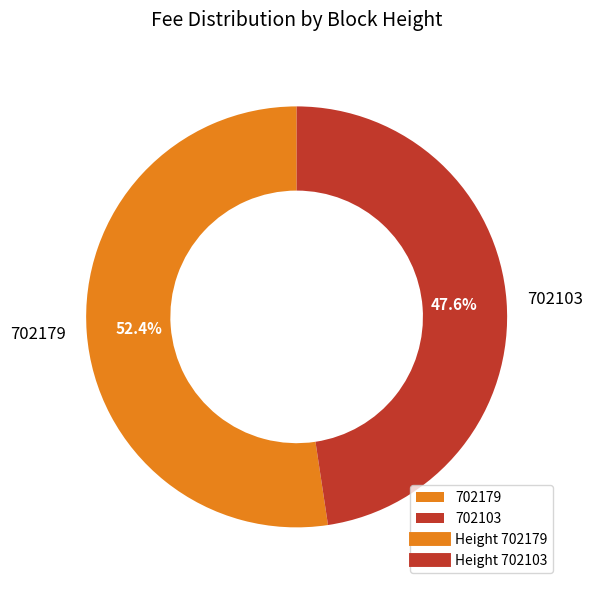

Combined, do 702103 and 702179 account for over 50%?

Yes